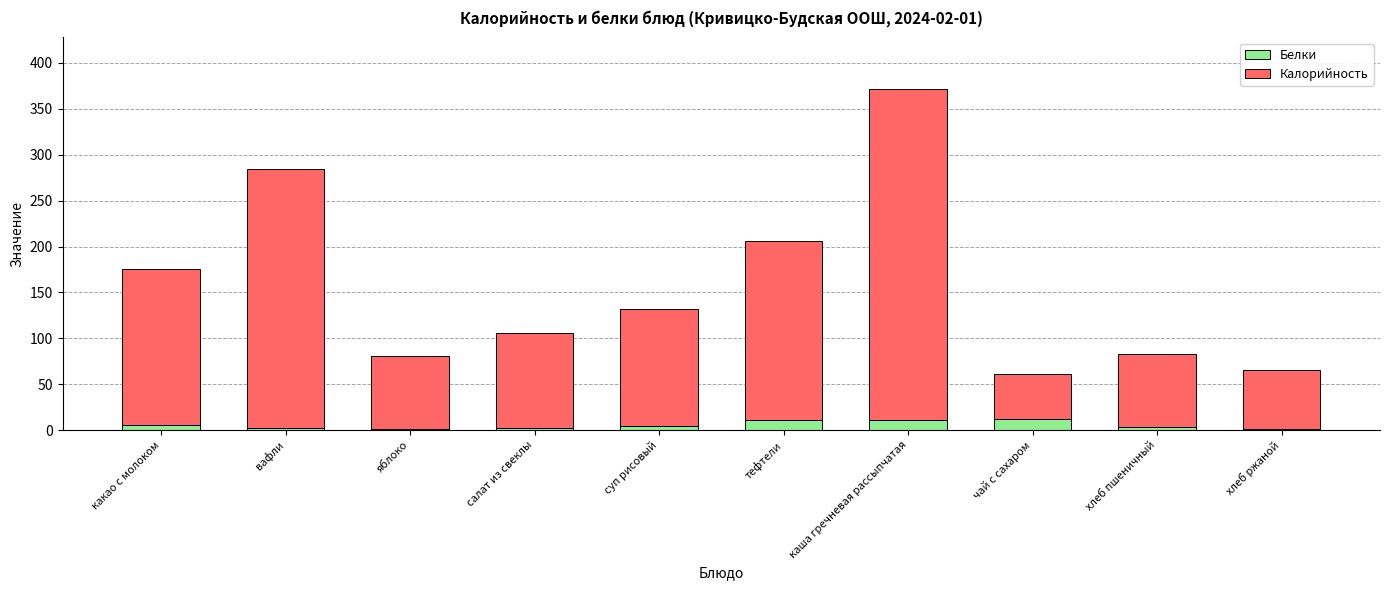

Are the bars grouped side by side (vs. stacked)?

No